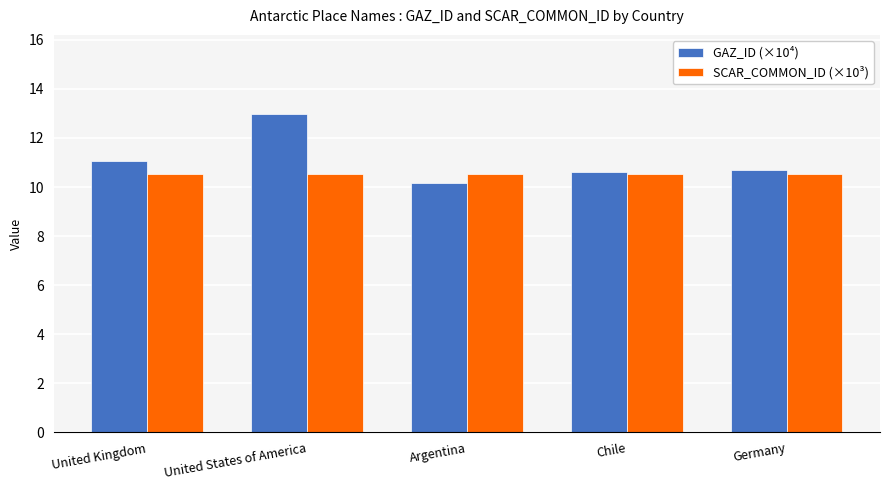

At which label is GAZ_ID (×10⁴) closest to 11?

United Kingdom